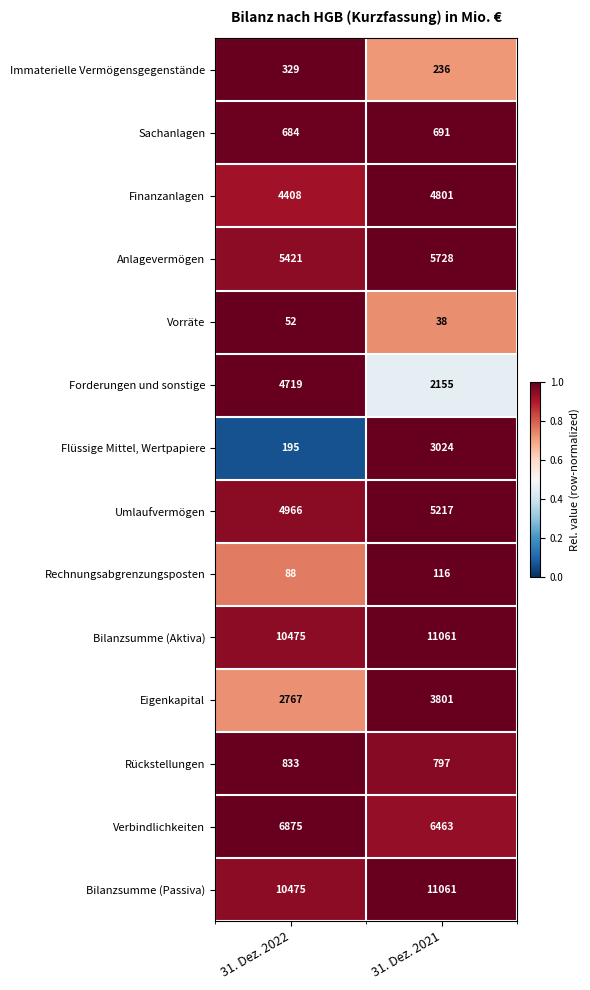

Which category has the lowest value across all series?

31. Dez. 2021